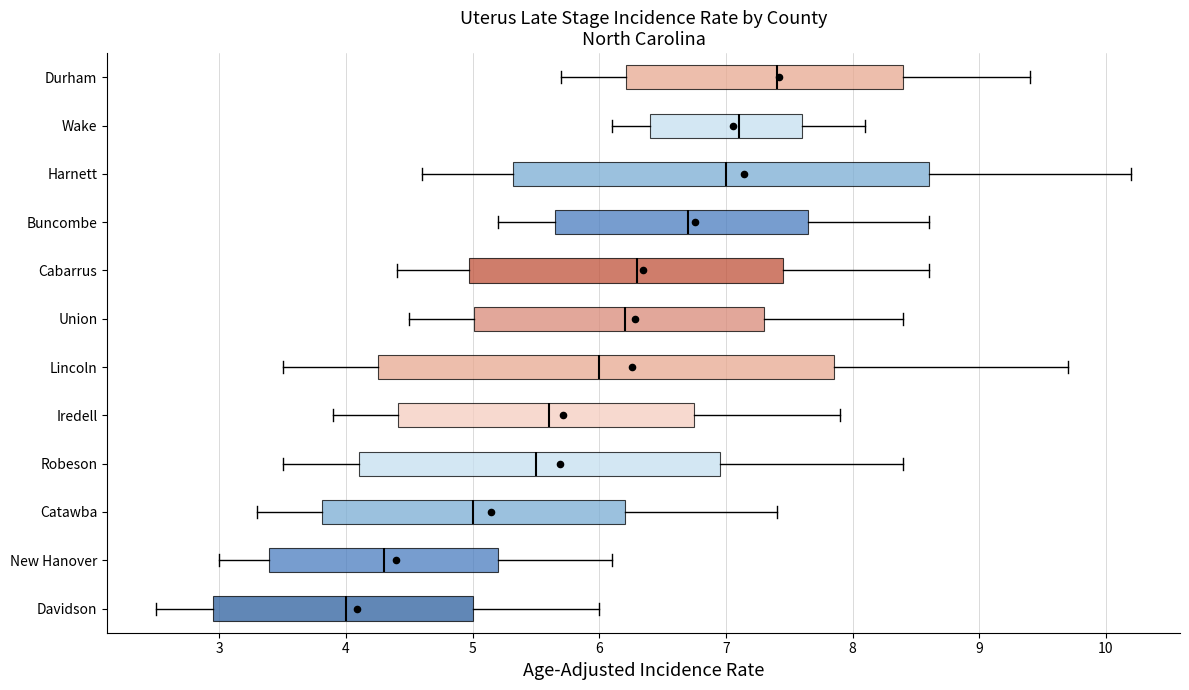

Reading bottom to top, transcribe this box plot: for each box, give where its median line is, the range the box spans, and where its two whiskers end, as read against the x-axis. The values are not printed on the chart, so give them approximately, as read against the axis.

Davidson: median 4.0, box 3.0 to 5.0, whiskers 2.5 to 6.0
New Hanover: median 4.3, box 3.4 to 5.2, whiskers 3.0 to 6.1
Catawba: median 5.0, box 3.8 to 6.2, whiskers 3.3 to 7.4
Robeson: median 5.5, box 4.1 to 7.0, whiskers 3.5 to 8.4
Iredell: median 5.6, box 4.4 to 6.8, whiskers 3.9 to 7.9
Lincoln: median 6.0, box 4.3 to 7.9, whiskers 3.5 to 9.7
Union: median 6.2, box 5.0 to 7.3, whiskers 4.5 to 8.4
Cabarrus: median 6.3, box 5.0 to 7.5, whiskers 4.4 to 8.6
Buncombe: median 6.7, box 5.7 to 7.7, whiskers 5.2 to 8.6
Harnett: median 7.0, box 5.3 to 8.6, whiskers 4.6 to 10.2
Wake: median 7.1, box 6.4 to 7.6, whiskers 6.1 to 8.1
Durham: median 7.4, box 6.2 to 8.4, whiskers 5.7 to 9.4